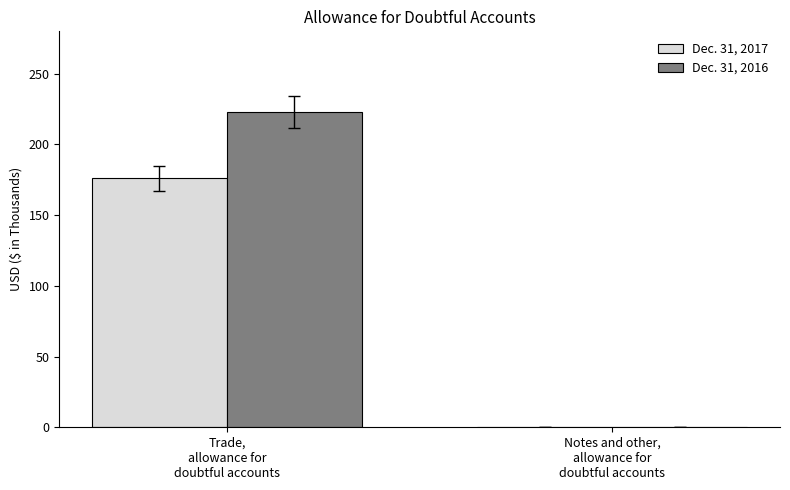

Which series has the largest total across all categories?

Dec. 31, 2016